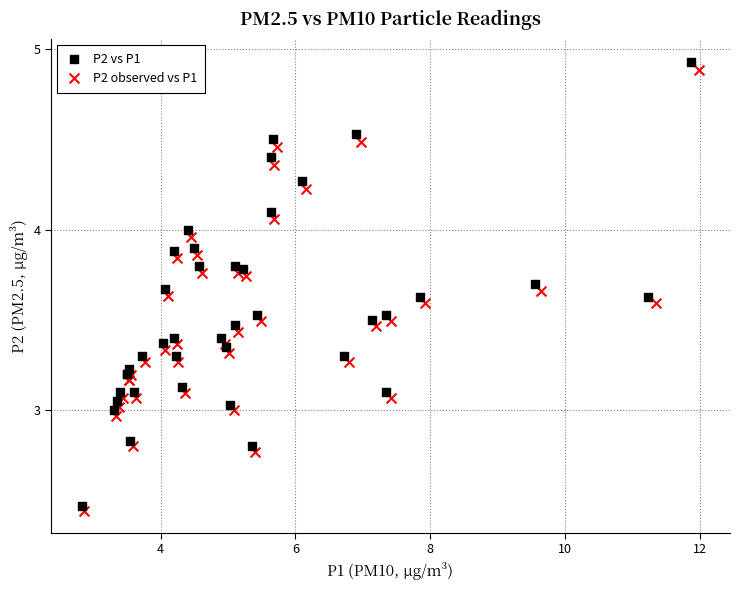

Which series reaches the maximum Y coordinate?

P2 vs P1